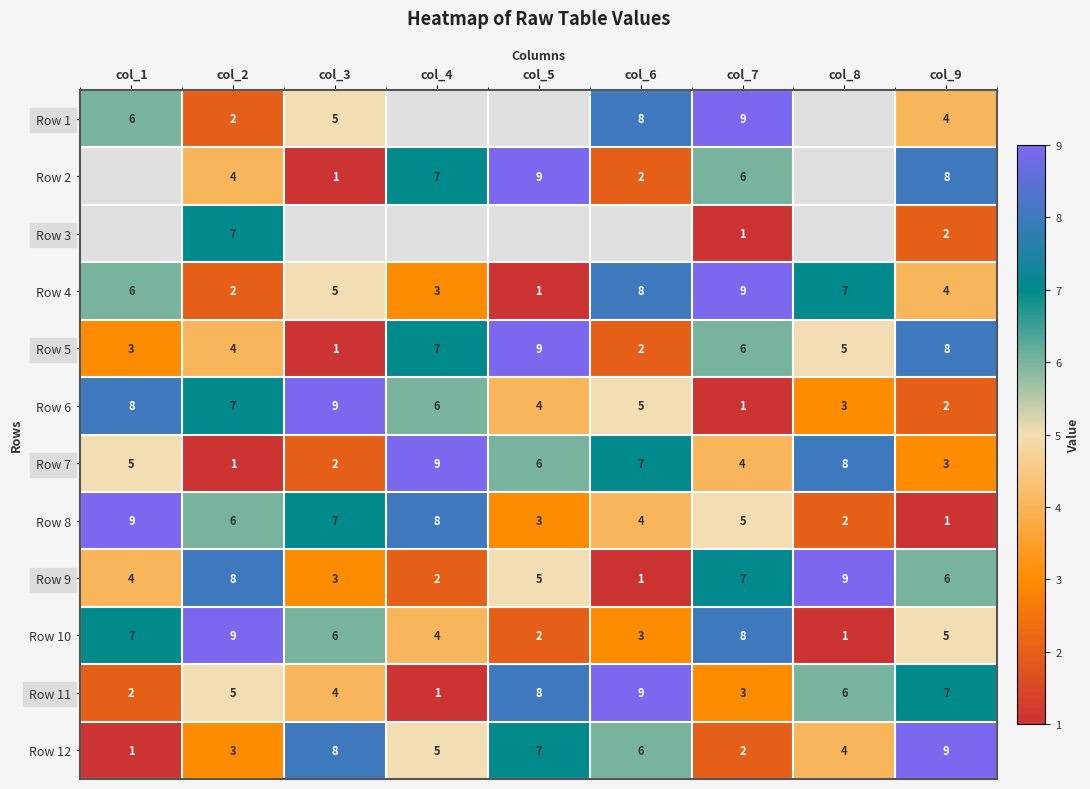

The Row 1 series shows 3 at col_3. True or false?

False